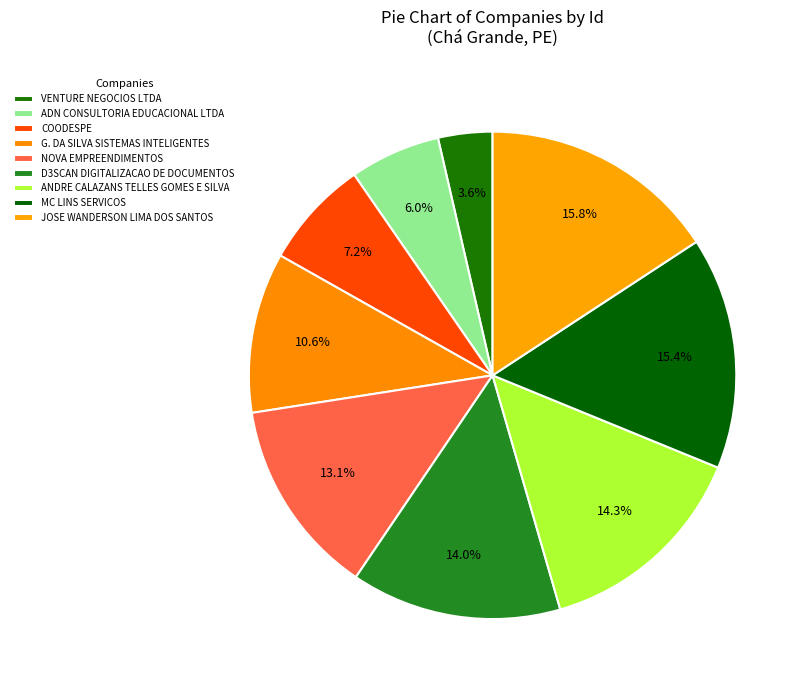

To the nearest percent, what is the difference between the largest and smallest slice percentages?

12%